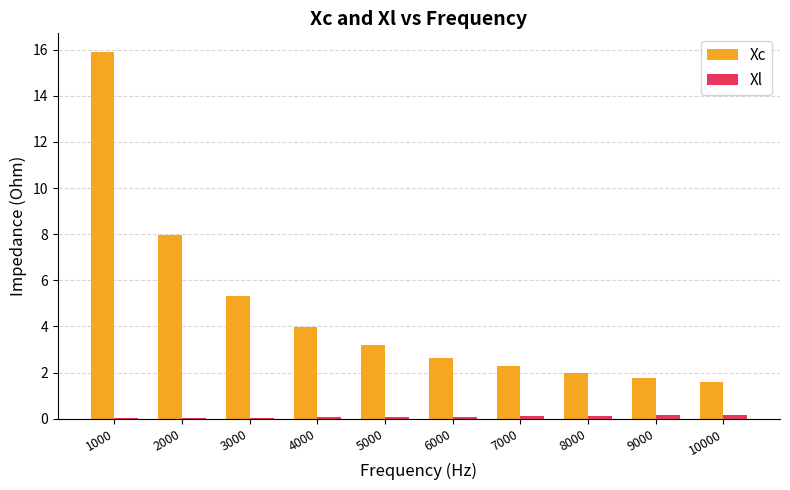

True or false: Xc has a value of 13.4 at 2000.

False